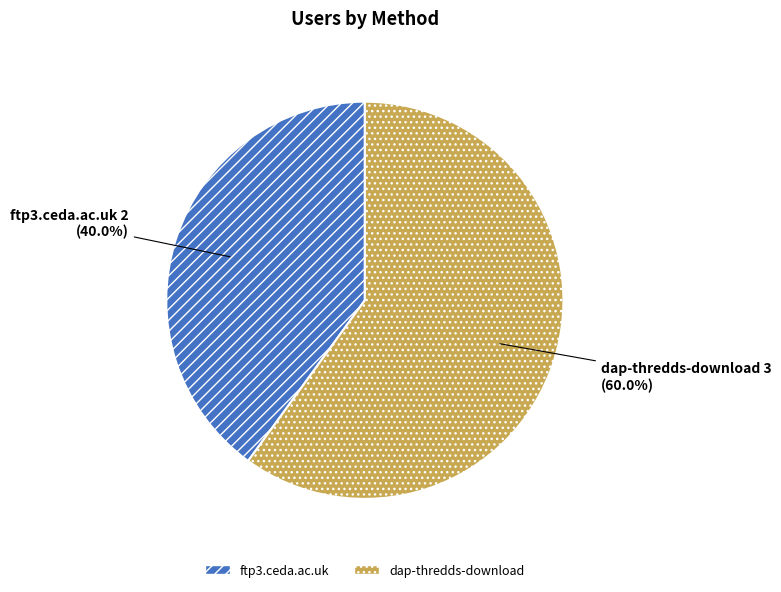

How many segments does this pie chart have?

2